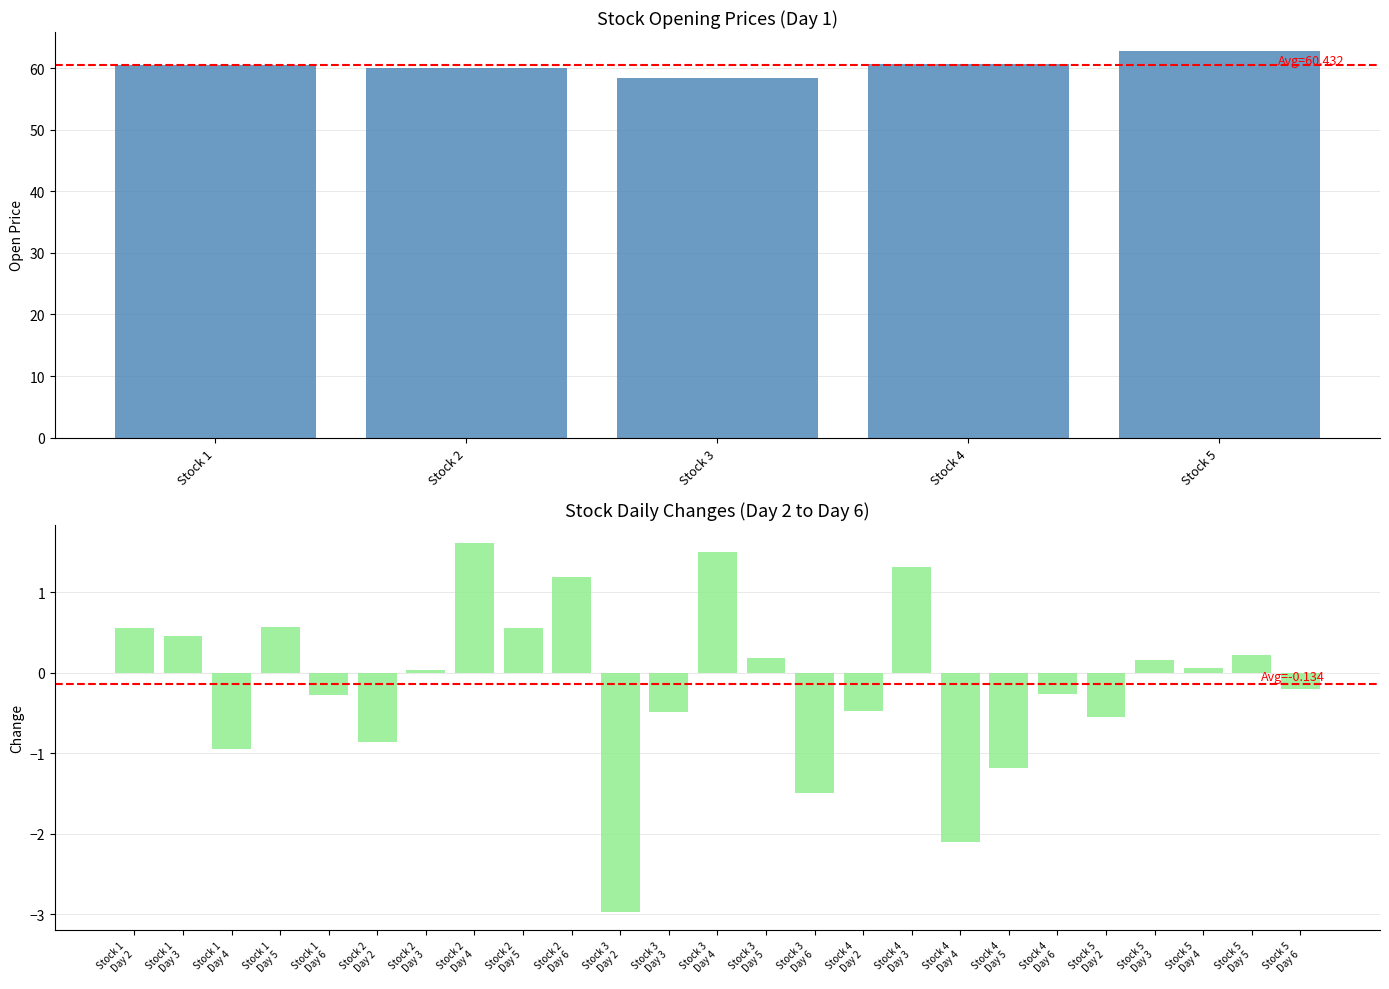

What is the total value across all series at Stock 4?

57.9